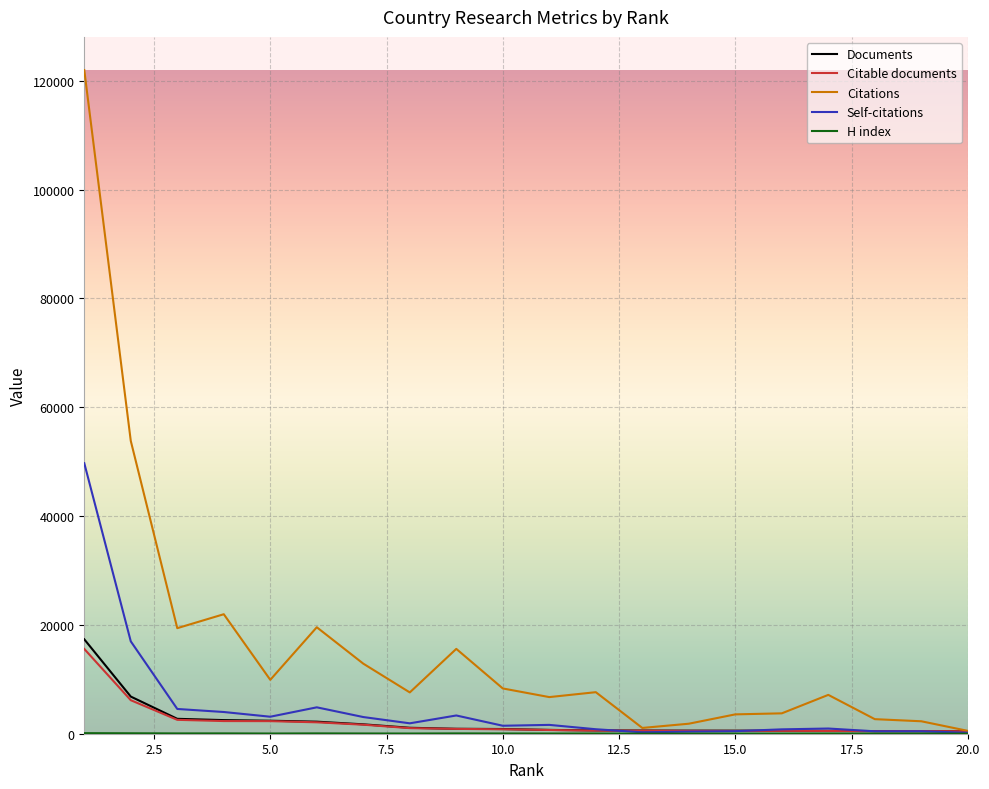

What is the greatest value displayed?

121985